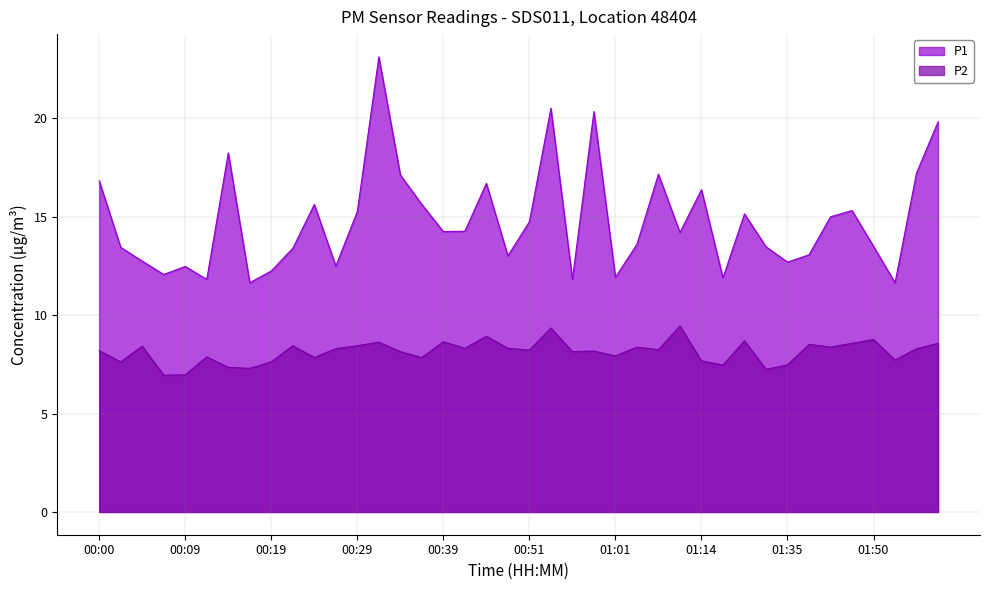

Is the value of P2 at 00:17 greater than the value of P1 at 01:03?

No